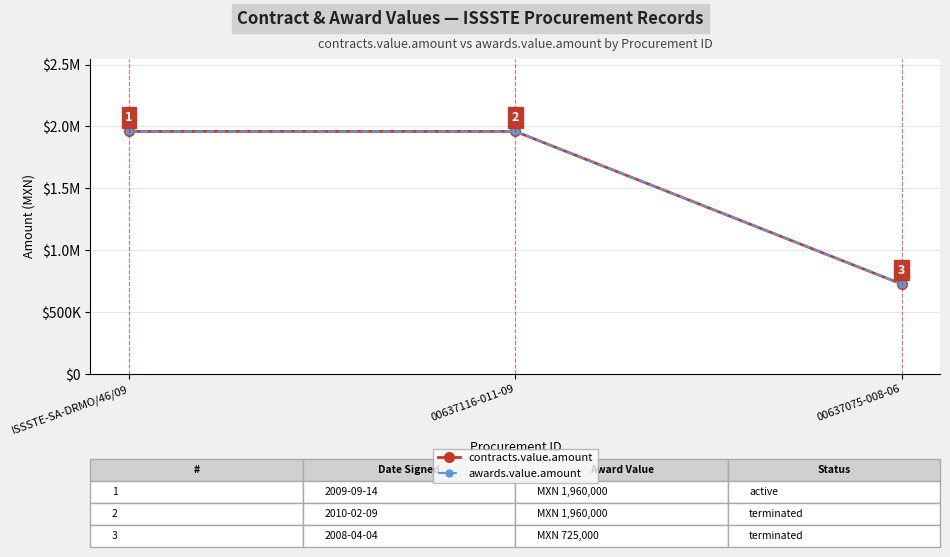

Which has a higher value, ISSSTE-SA-DRMO/46/09 or 00637075-008-06?

ISSSTE-SA-DRMO/46/09